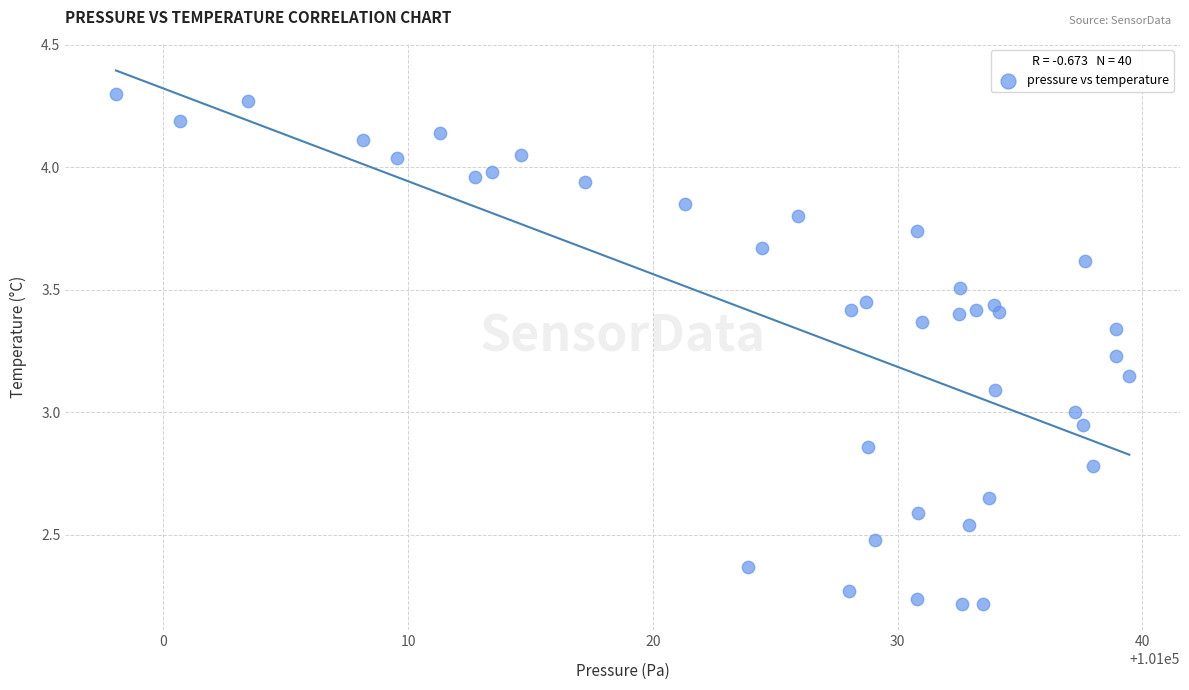

What is the range of X values (max minus min)?

41.4